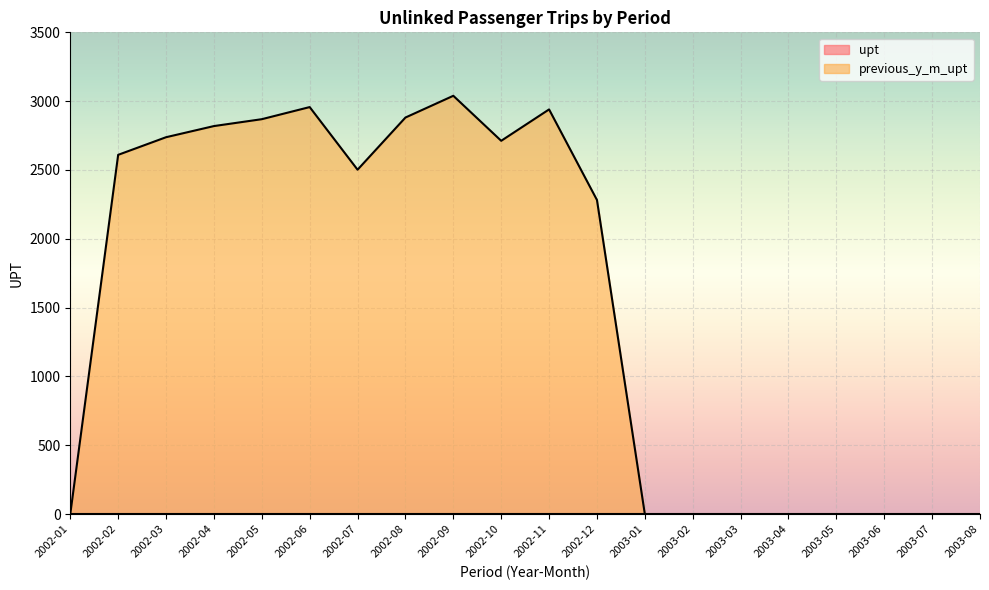

Where is the first local minimum?

2002-07